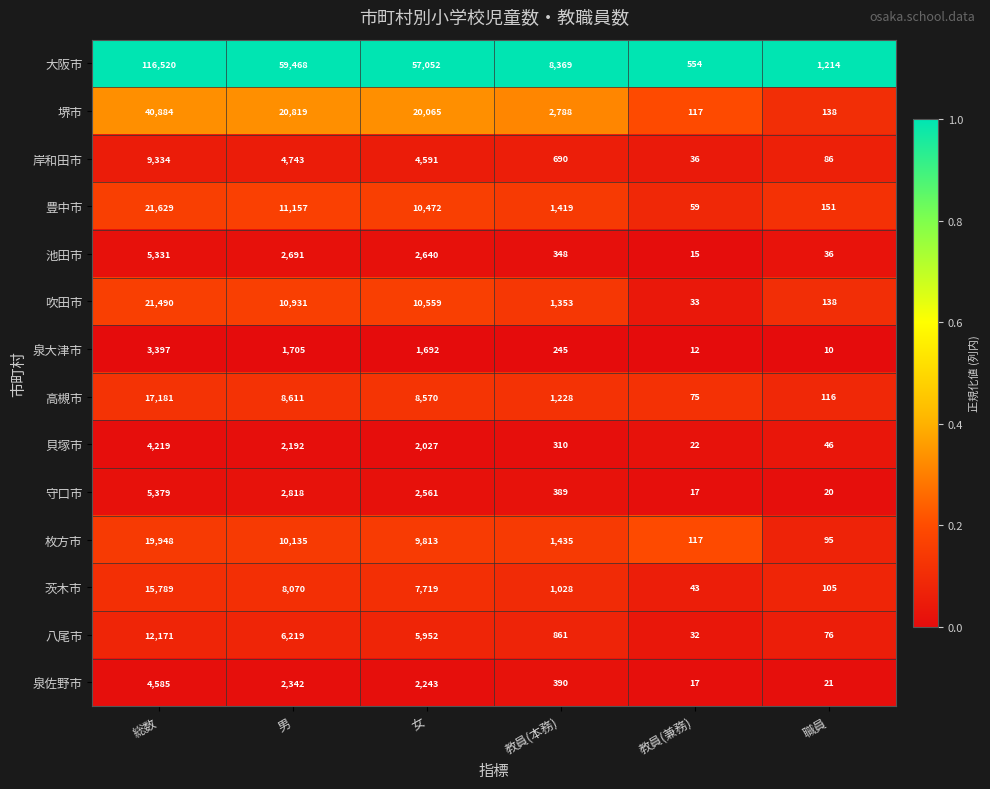

Which category has the highest value across all series?

総数